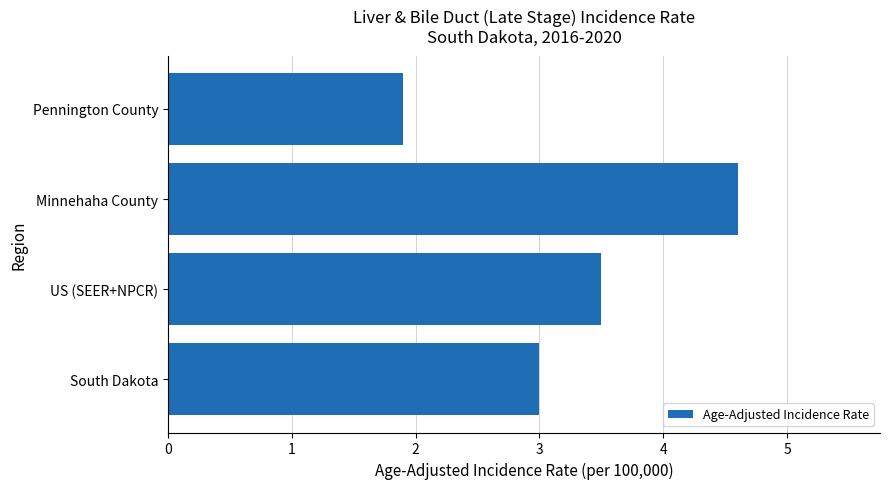

Does the chart contain any negative values?

No